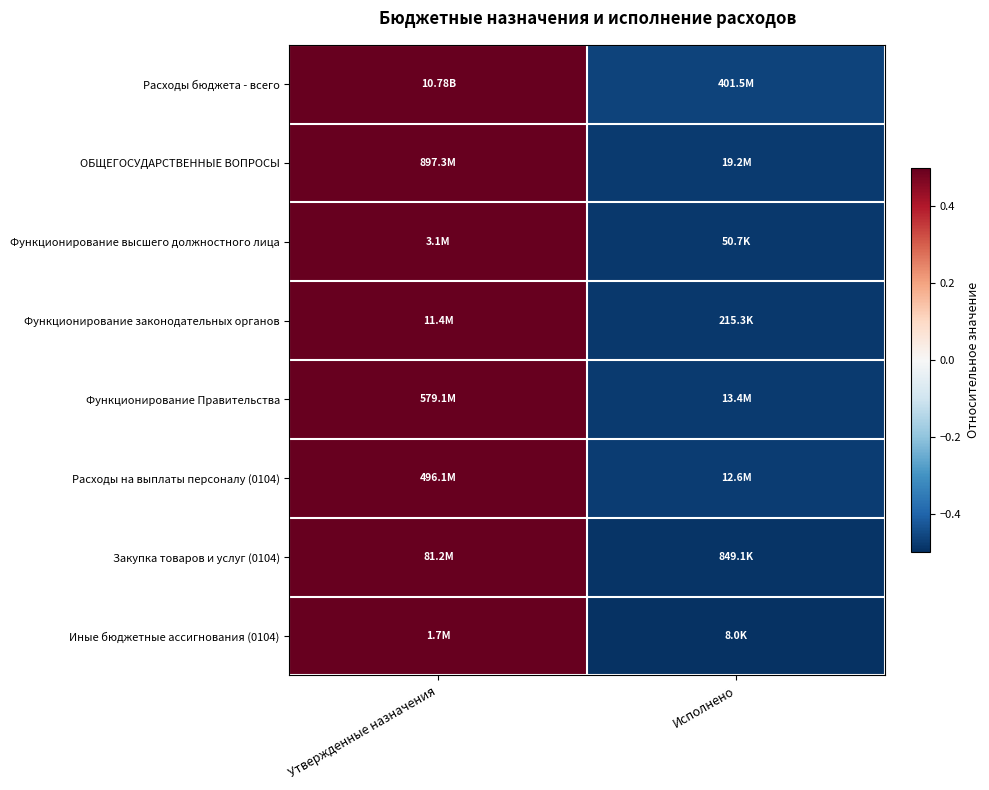

Reading left to right, list all the values displayed in this chart.

Расходы бюджета - всего: Утвержденные назначения=0.5	Исполнено=-0.5
ОБЩЕГОСУДАРСТВЕННЫЕ ВОПРОСЫ: Утвержденные назначения=0.5	Исполнено=-0.5
Функционирование высшего должностного лица: Утвержденные назначения=0.5	Исполнено=-0.5
Функционирование законодательных органов: Утвержденные назначения=0.5	Исполнено=-0.5
Функционирование Правительства: Утвержденные назначения=0.5	Исполнено=-0.5
Расходы на выплаты персоналу (0104): Утвержденные назначения=0.5	Исполнено=-0.5
Закупка товаров и услуг (0104): Утвержденные назначения=0.5	Исполнено=-0.5
Иные бюджетные ассигнования (0104): Утвержденные назначения=0.5	Исполнено=-0.5